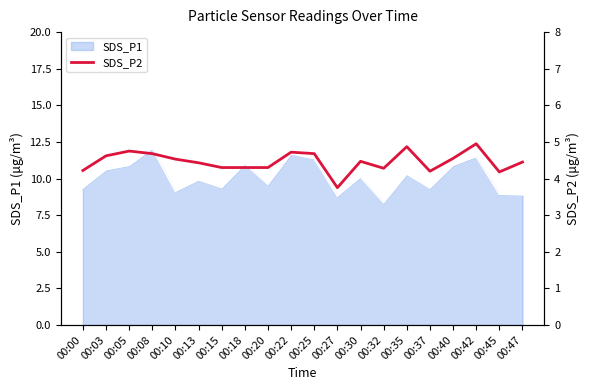

The value of SDS_P1 at 00:00 is 5.9. True or false?

False